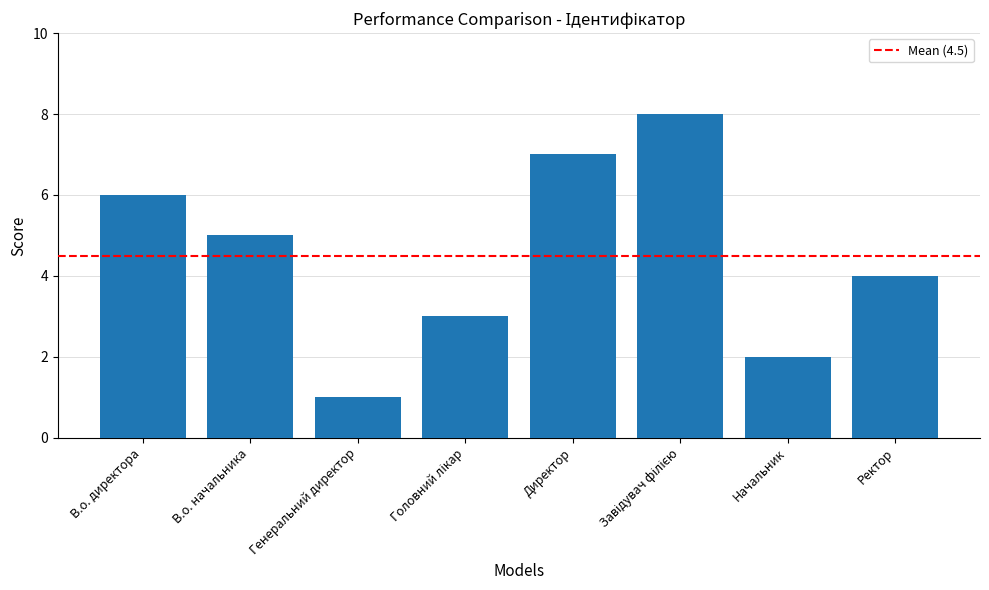

What is the greatest value displayed?

8